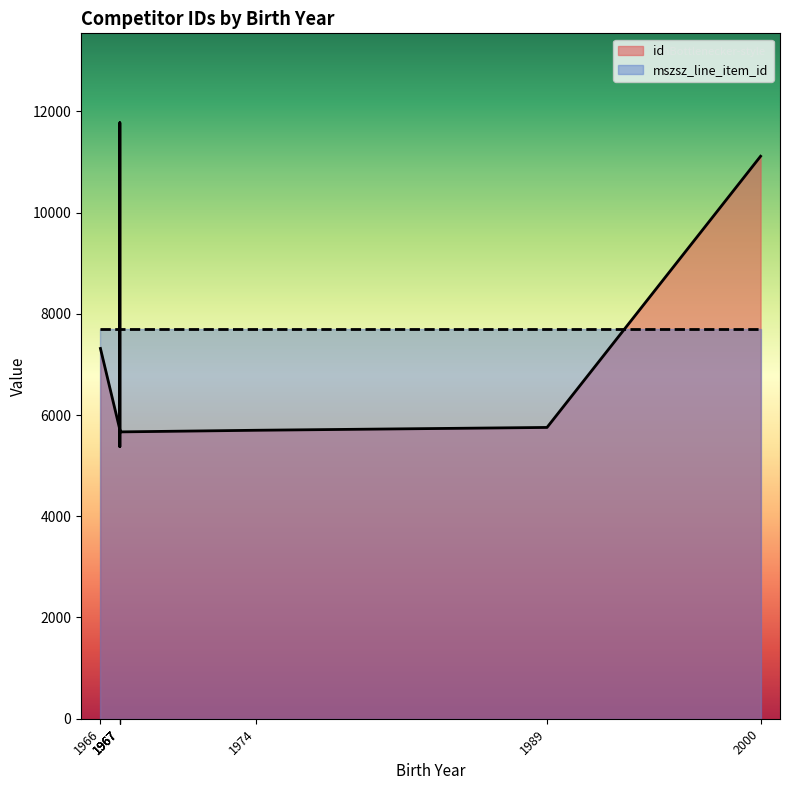

What is the change in value from 1967 to 2000?

-662